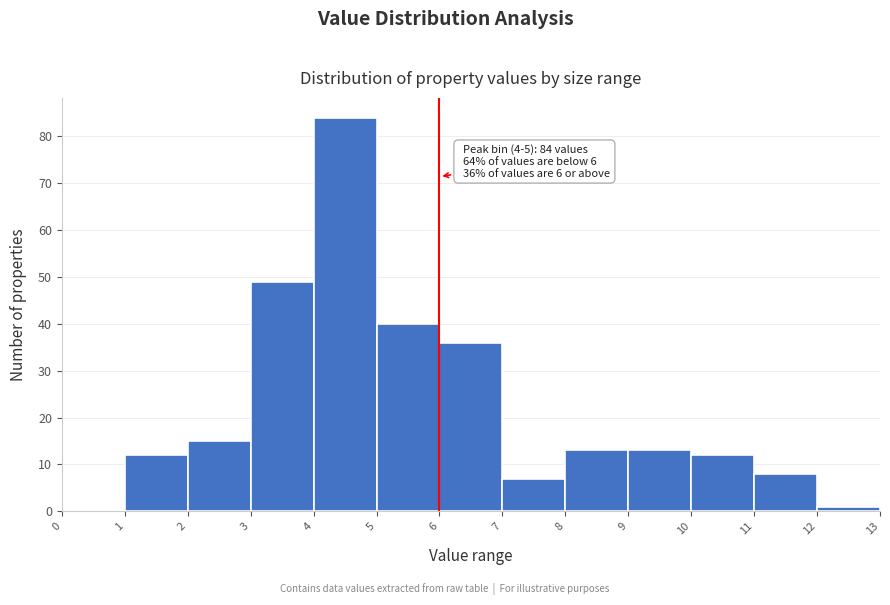

Over which range of the x-axis is the bar tallest?

4 to 5